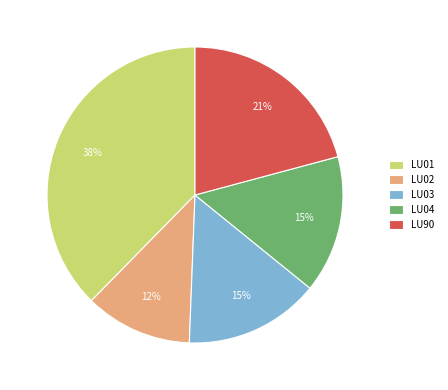

To the nearest percent, what percentage of the pie is LU02?

12%